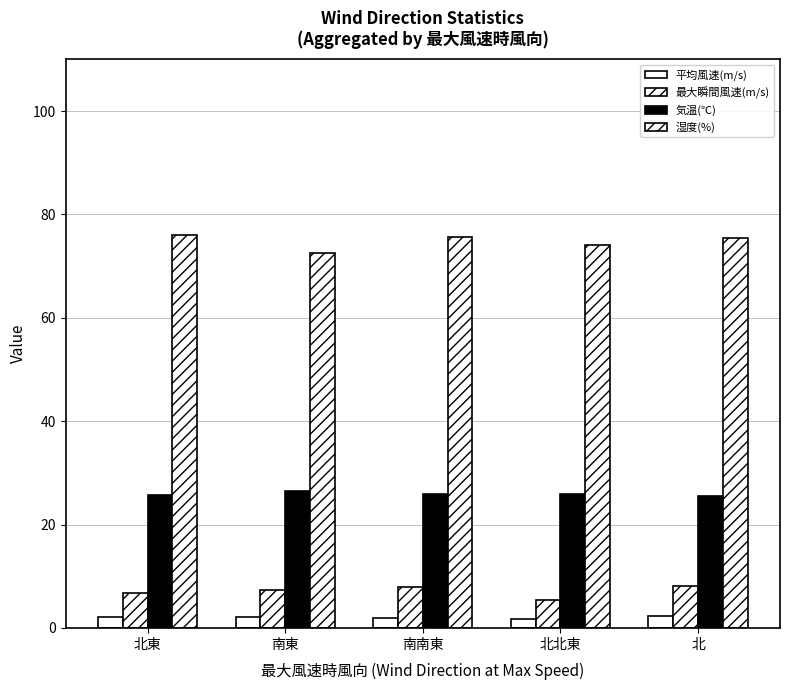

How many categories are shown in the chart?

5